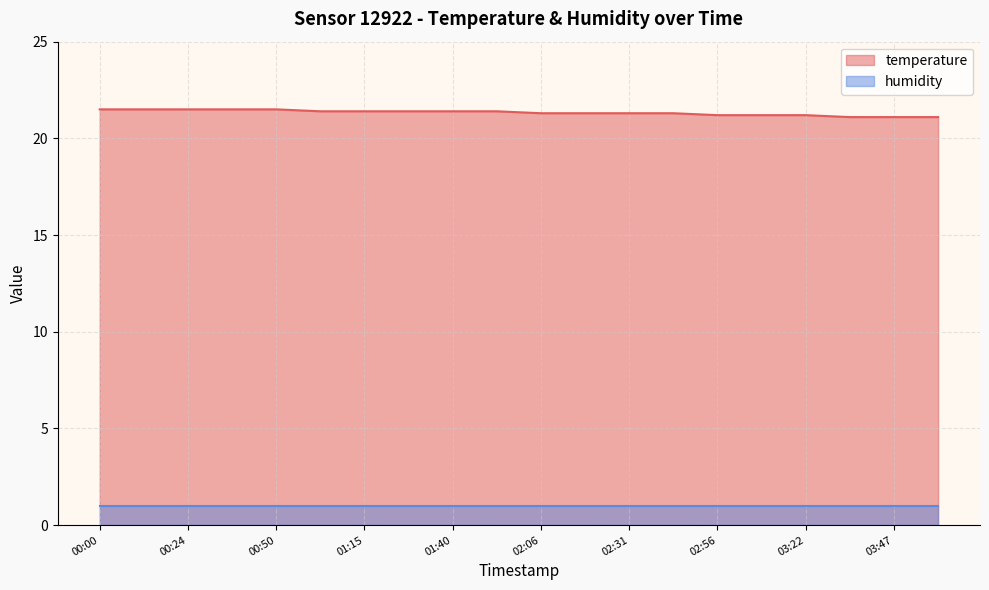

Reading right to left, what are all the values shown in this chart?

04:00=21.1	03:47=21.1	03:34=21.1	03:22=21.2	03:09=21.2	02:56=21.2	02:44=21.3	02:31=21.3	02:18=21.3	02:06=21.3	01:53=21.4	01:40=21.4	01:28=21.4	01:15=21.4	01:03=21.4	00:50=21.5	00:37=21.5	00:24=21.5	00:12=21.5	00:00=21.5